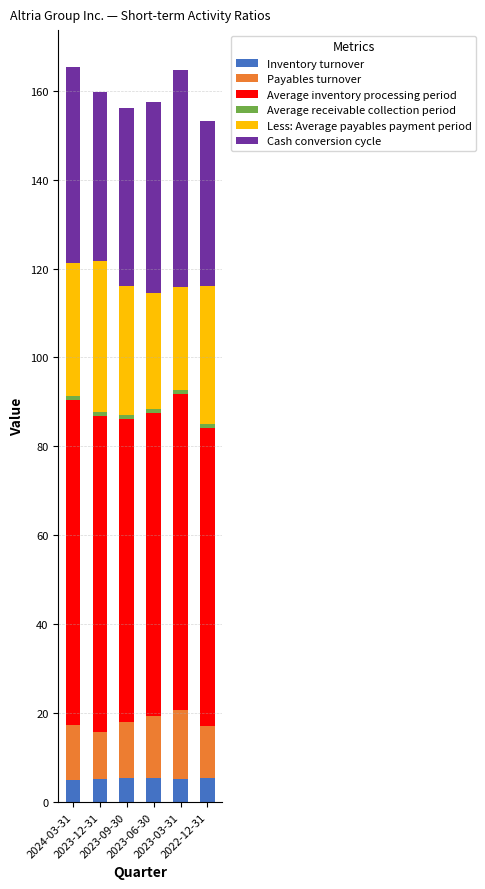

Where does the Payables turnover series first go above 12?

2024-03-31